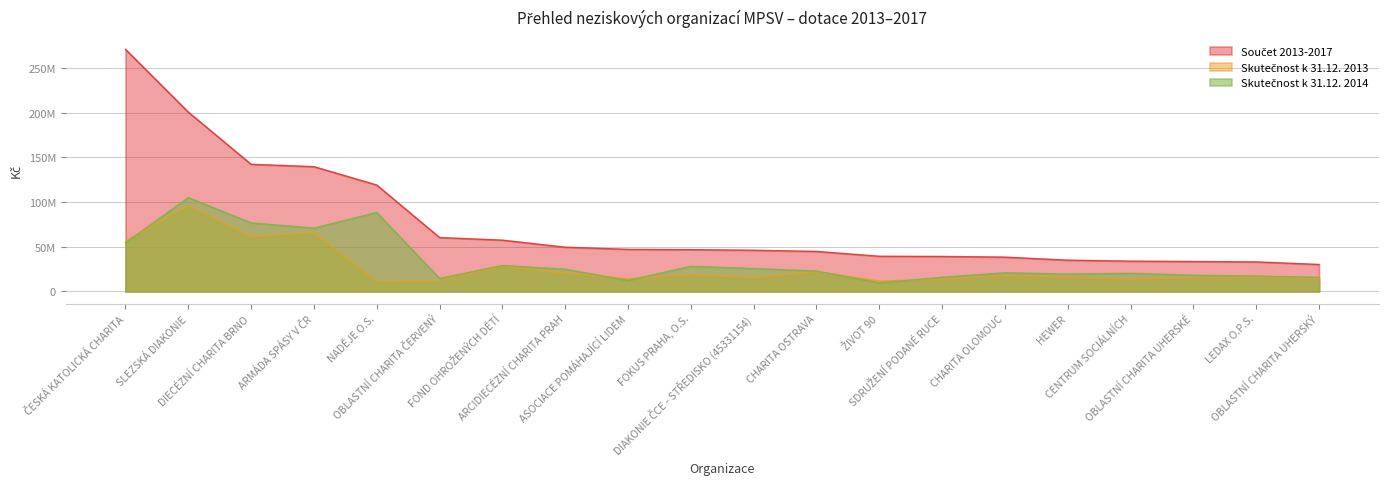

True or false: Součet 2013-2017 has more than 2 interior local peaks.

False